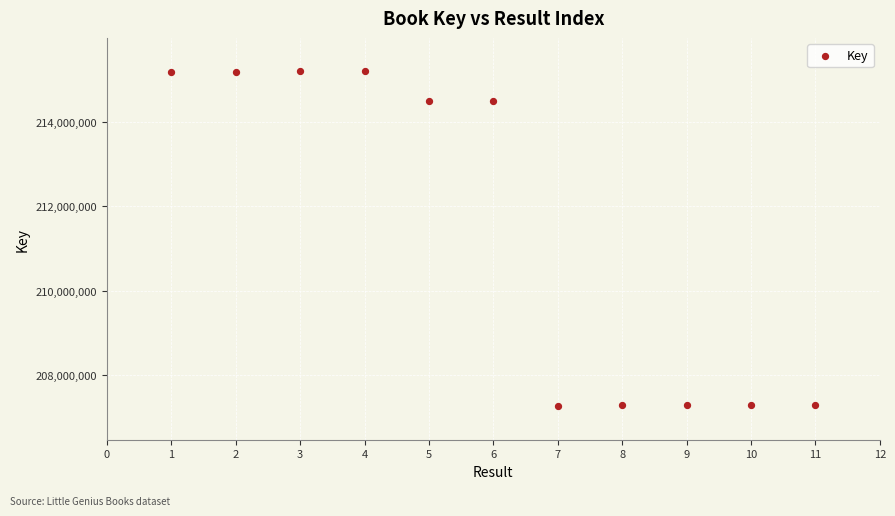

What is the range of X values (max minus min)?

10